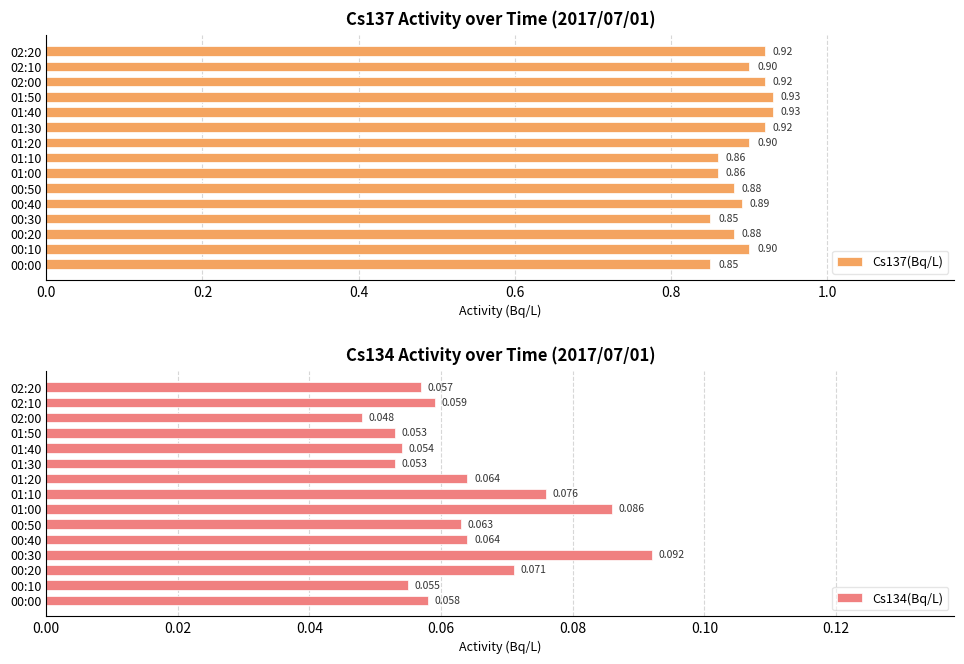

Between 01:10 and 01:30, which series saw the biggest shift?

Cs137(Bq/L)